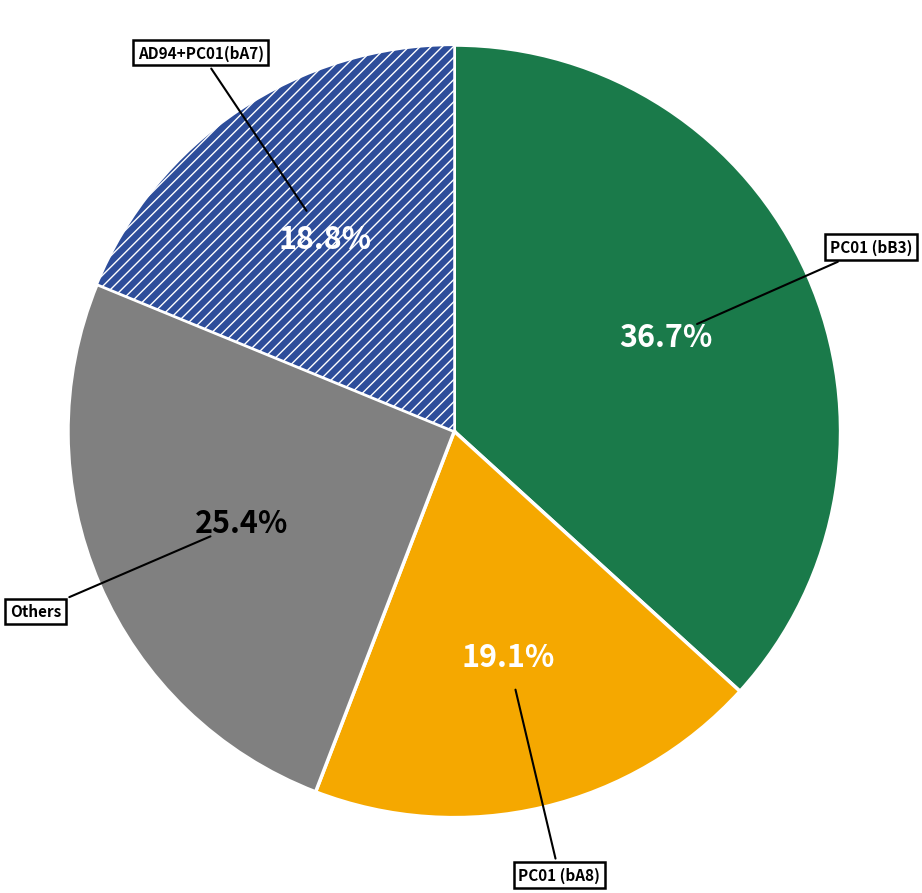

Is there any slice that represents more than half of the pie?

No